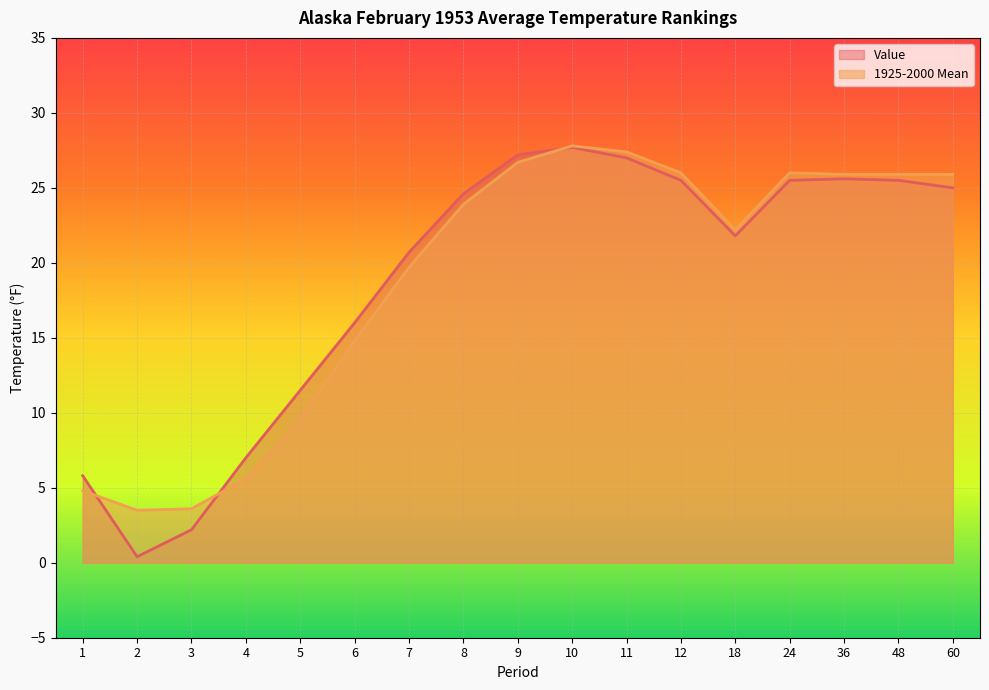

Which has a higher value, 24 or 60?

24